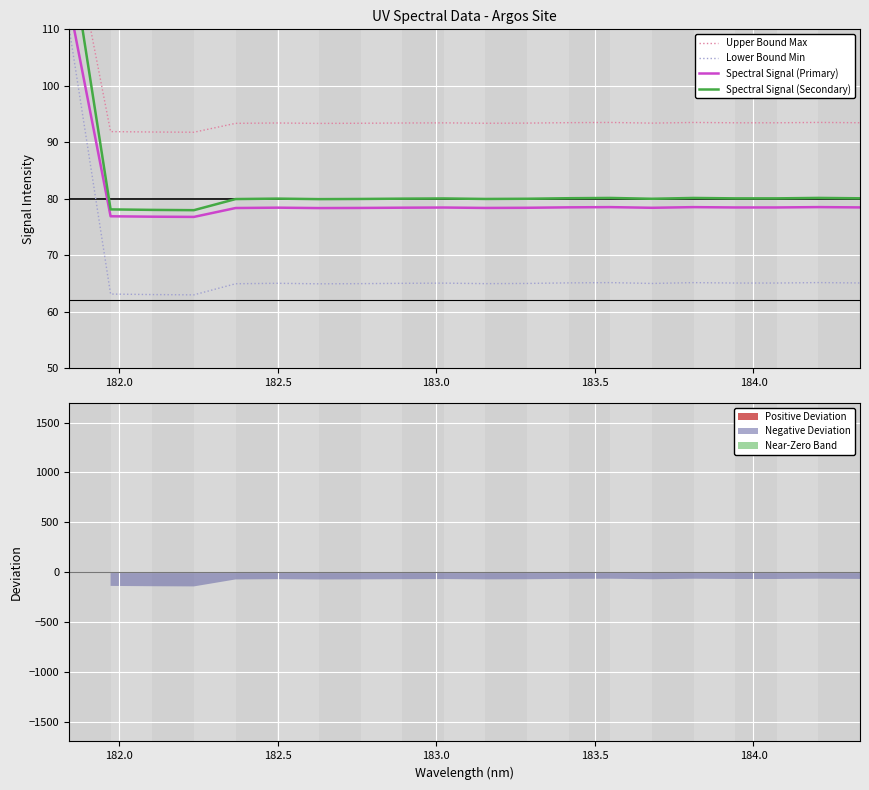

Does the chart display data point markers on the line(s)?

No